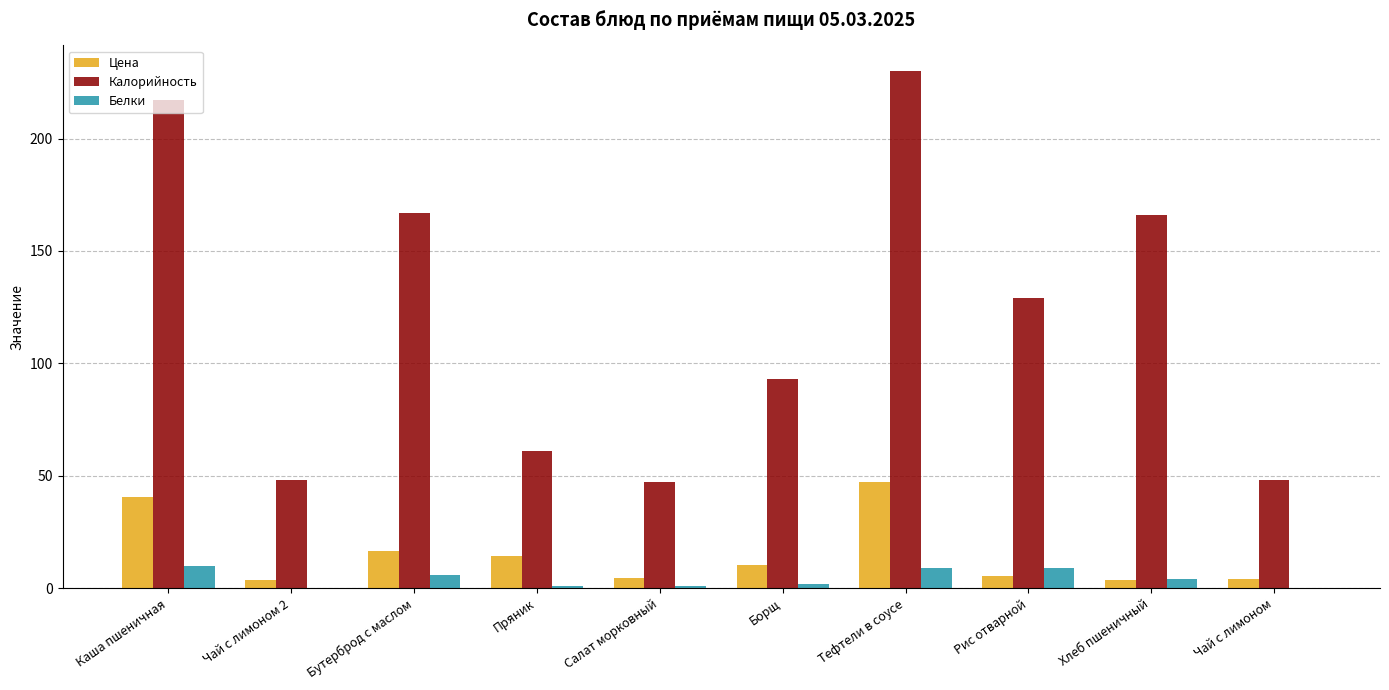

Between Чай с лимоном 2 and Рис отварной, which series saw the biggest shift?

Калорийность